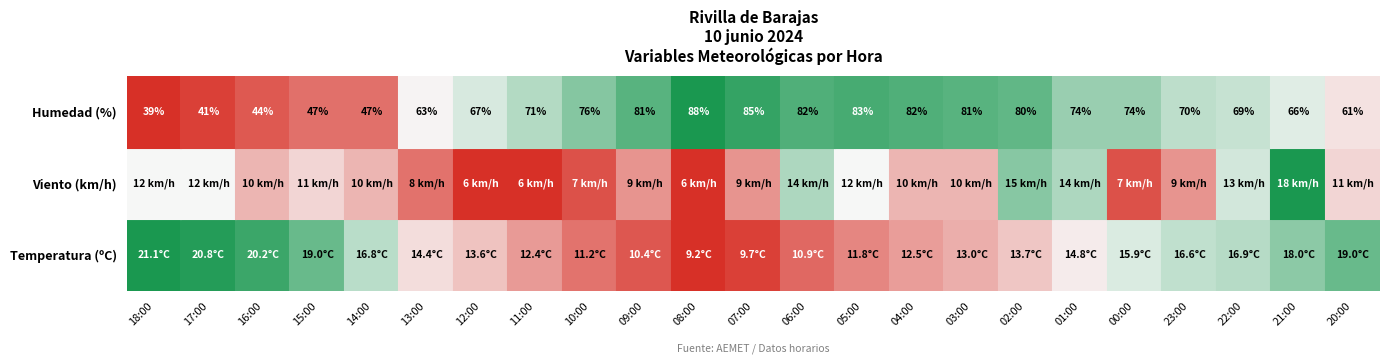

The Temperatura (ºC) series shows 30.2 at 16:00. True or false?

False